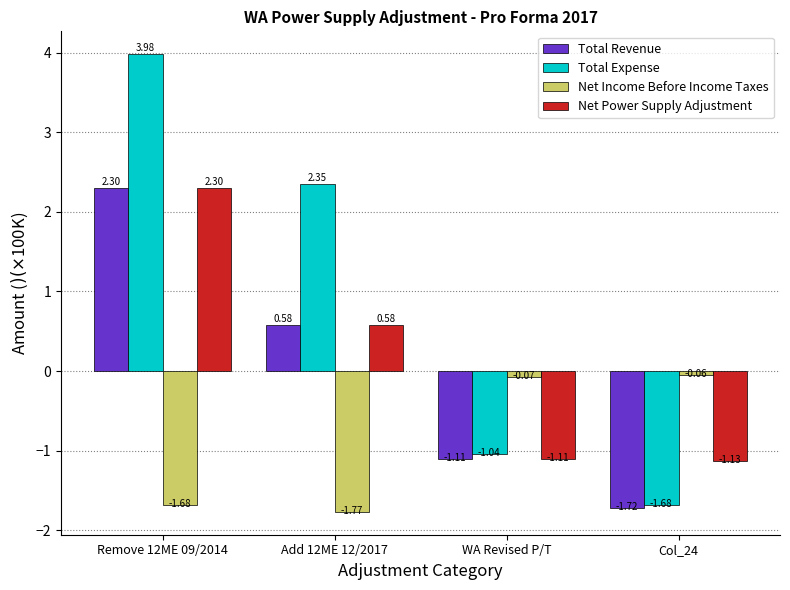

Which series has the widest spread of values?

Total Expense